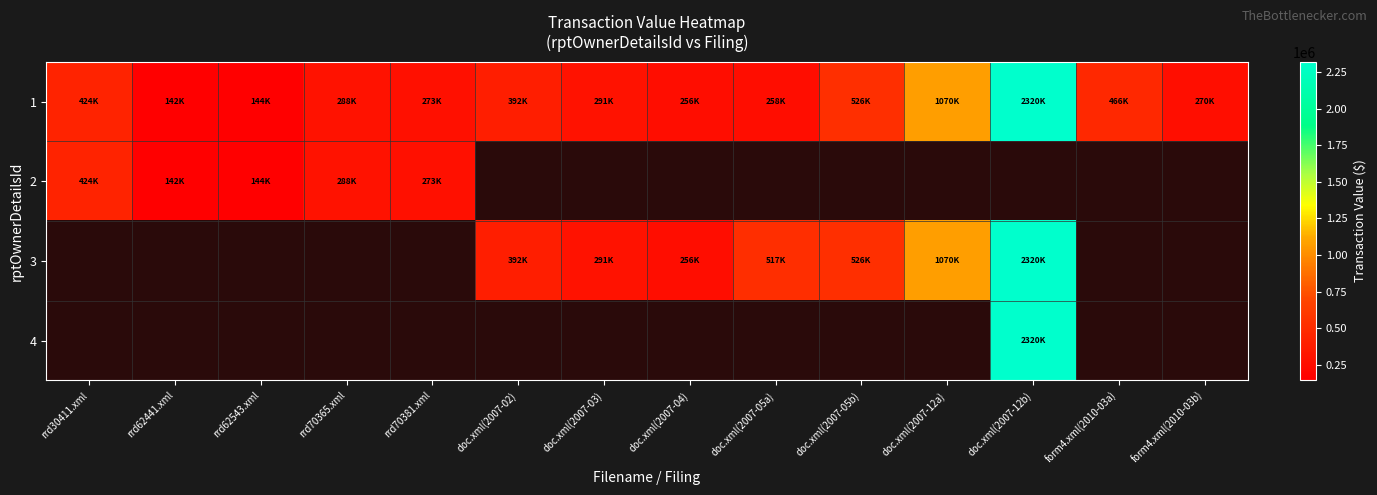

At which category does the chart reach its peak across all series?

doc.xml(2007-12b)